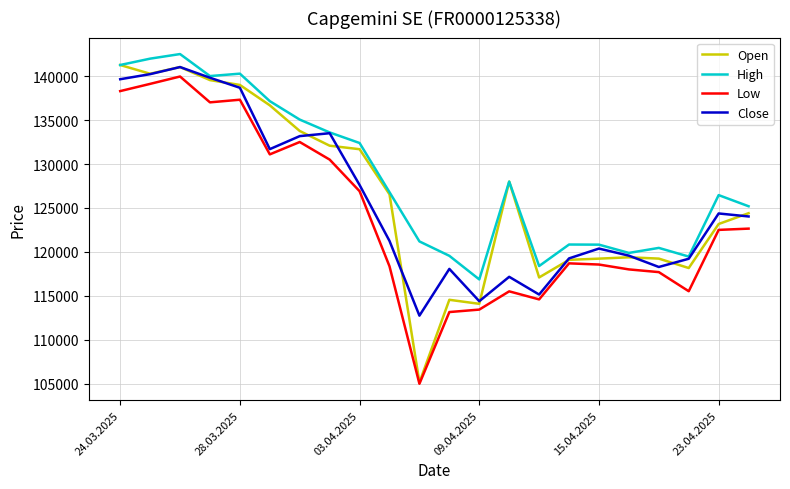

True or false: Low has more than 2 interior local peaks.

True